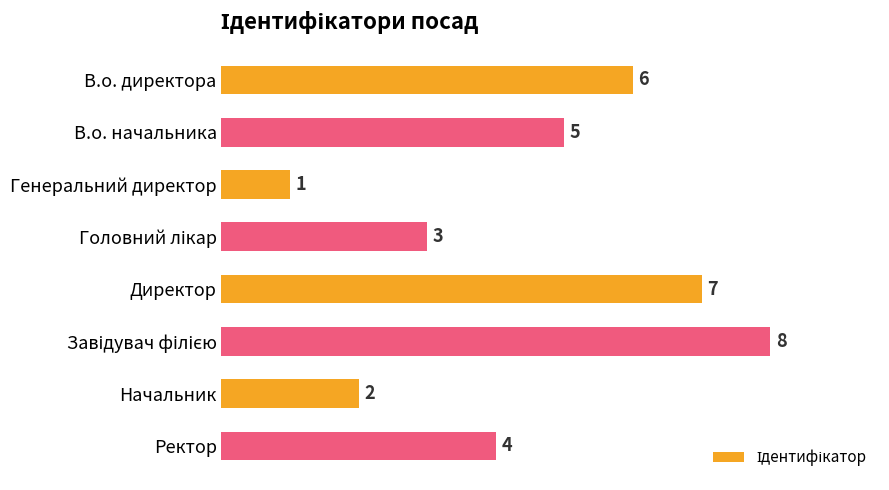

What is the value of the 2nd bar from the top?

5